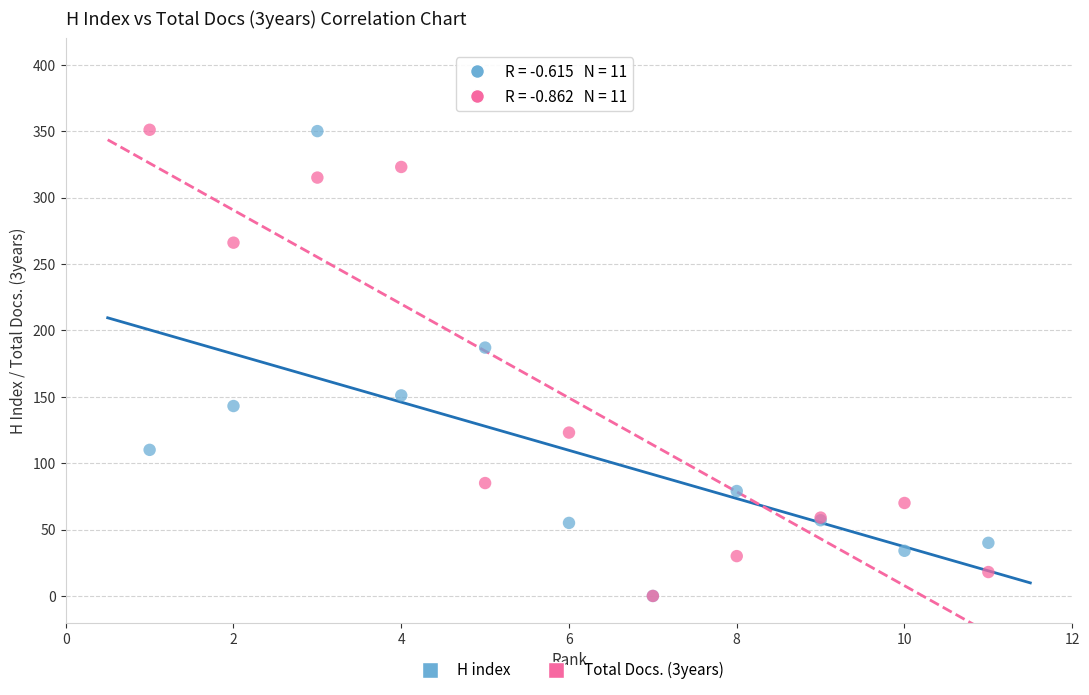

Across all series, what Y value is closest to 175?

187